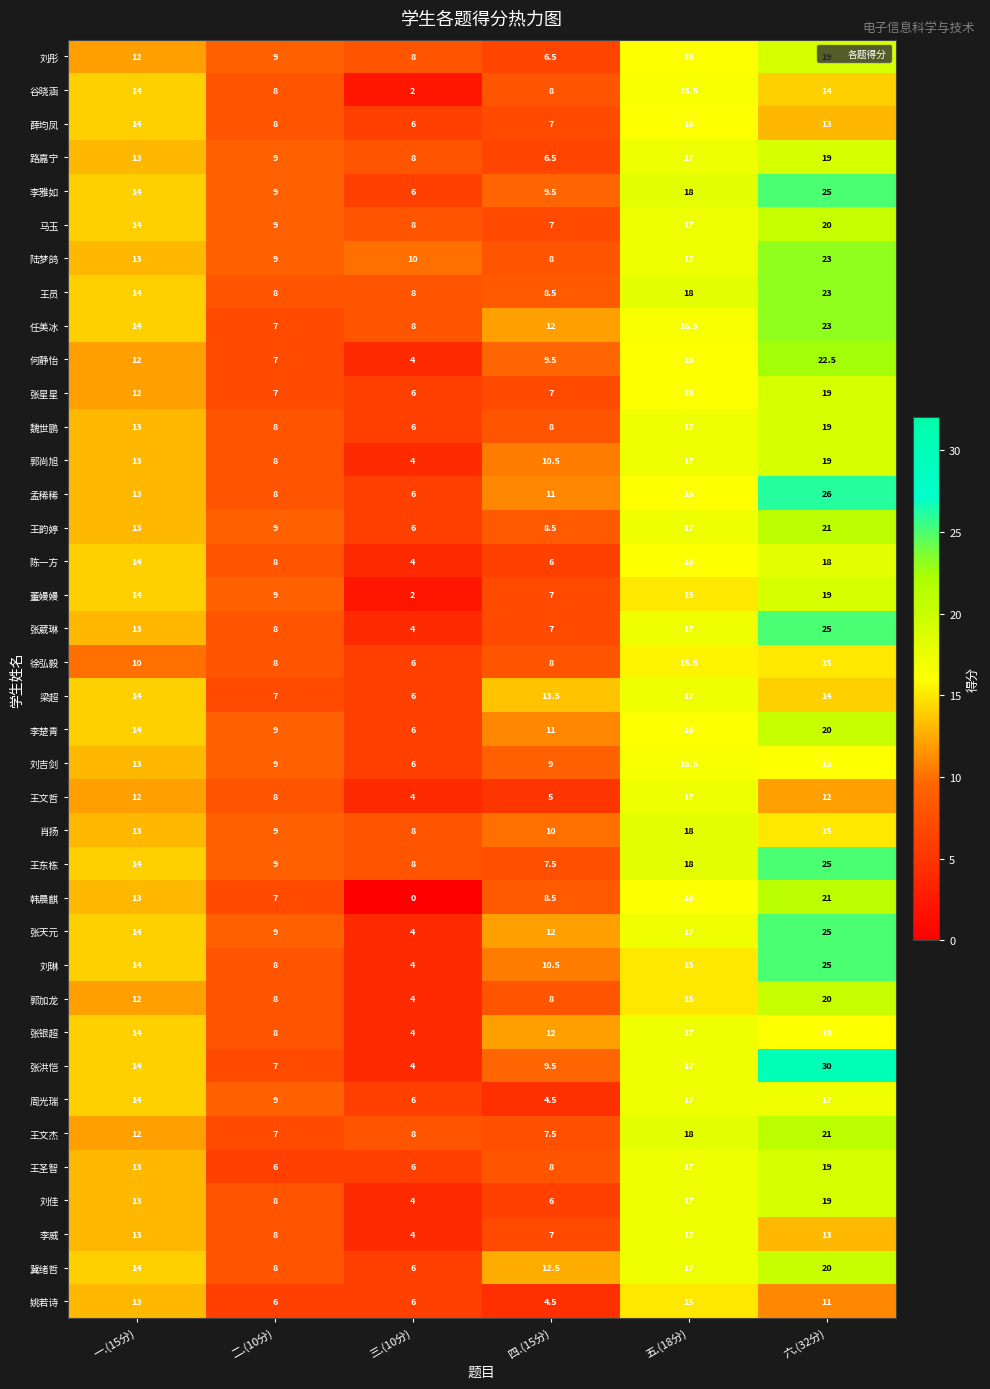

How many series are shown in this chart?

38